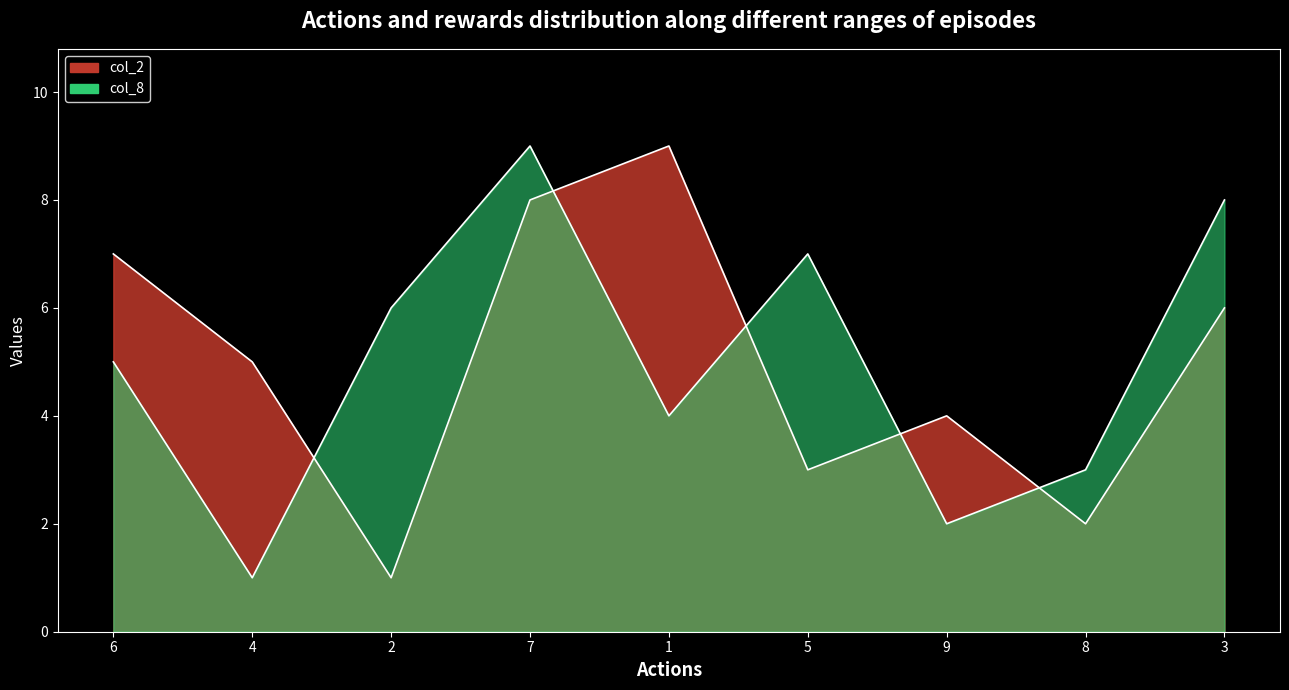

What is the minimum value for col_8?

1